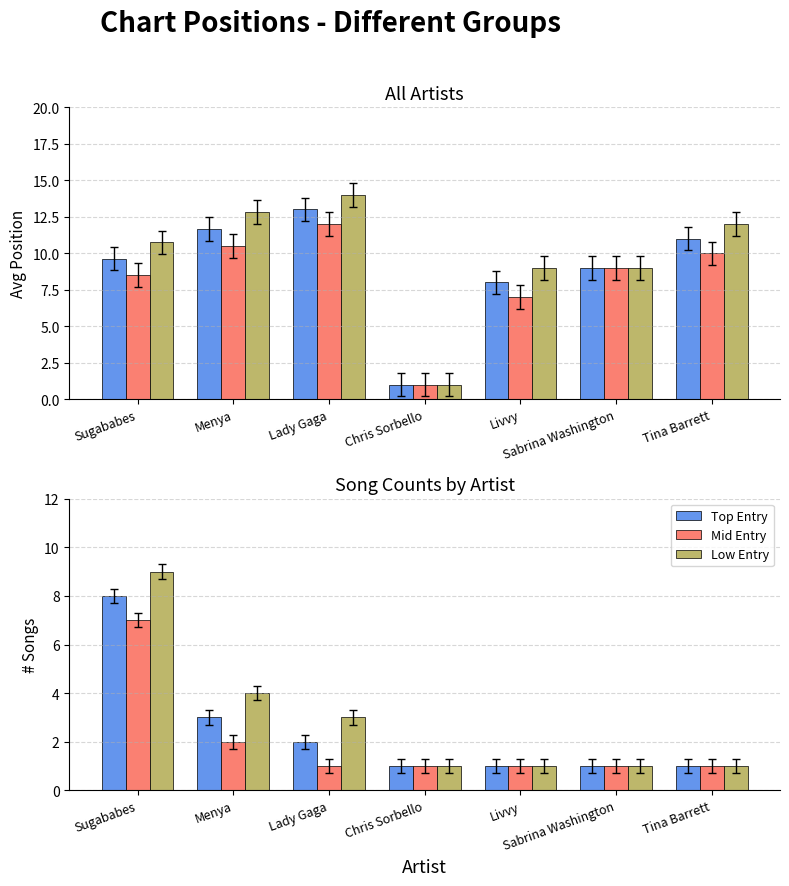

What is the average value of the Low Entry series?

3